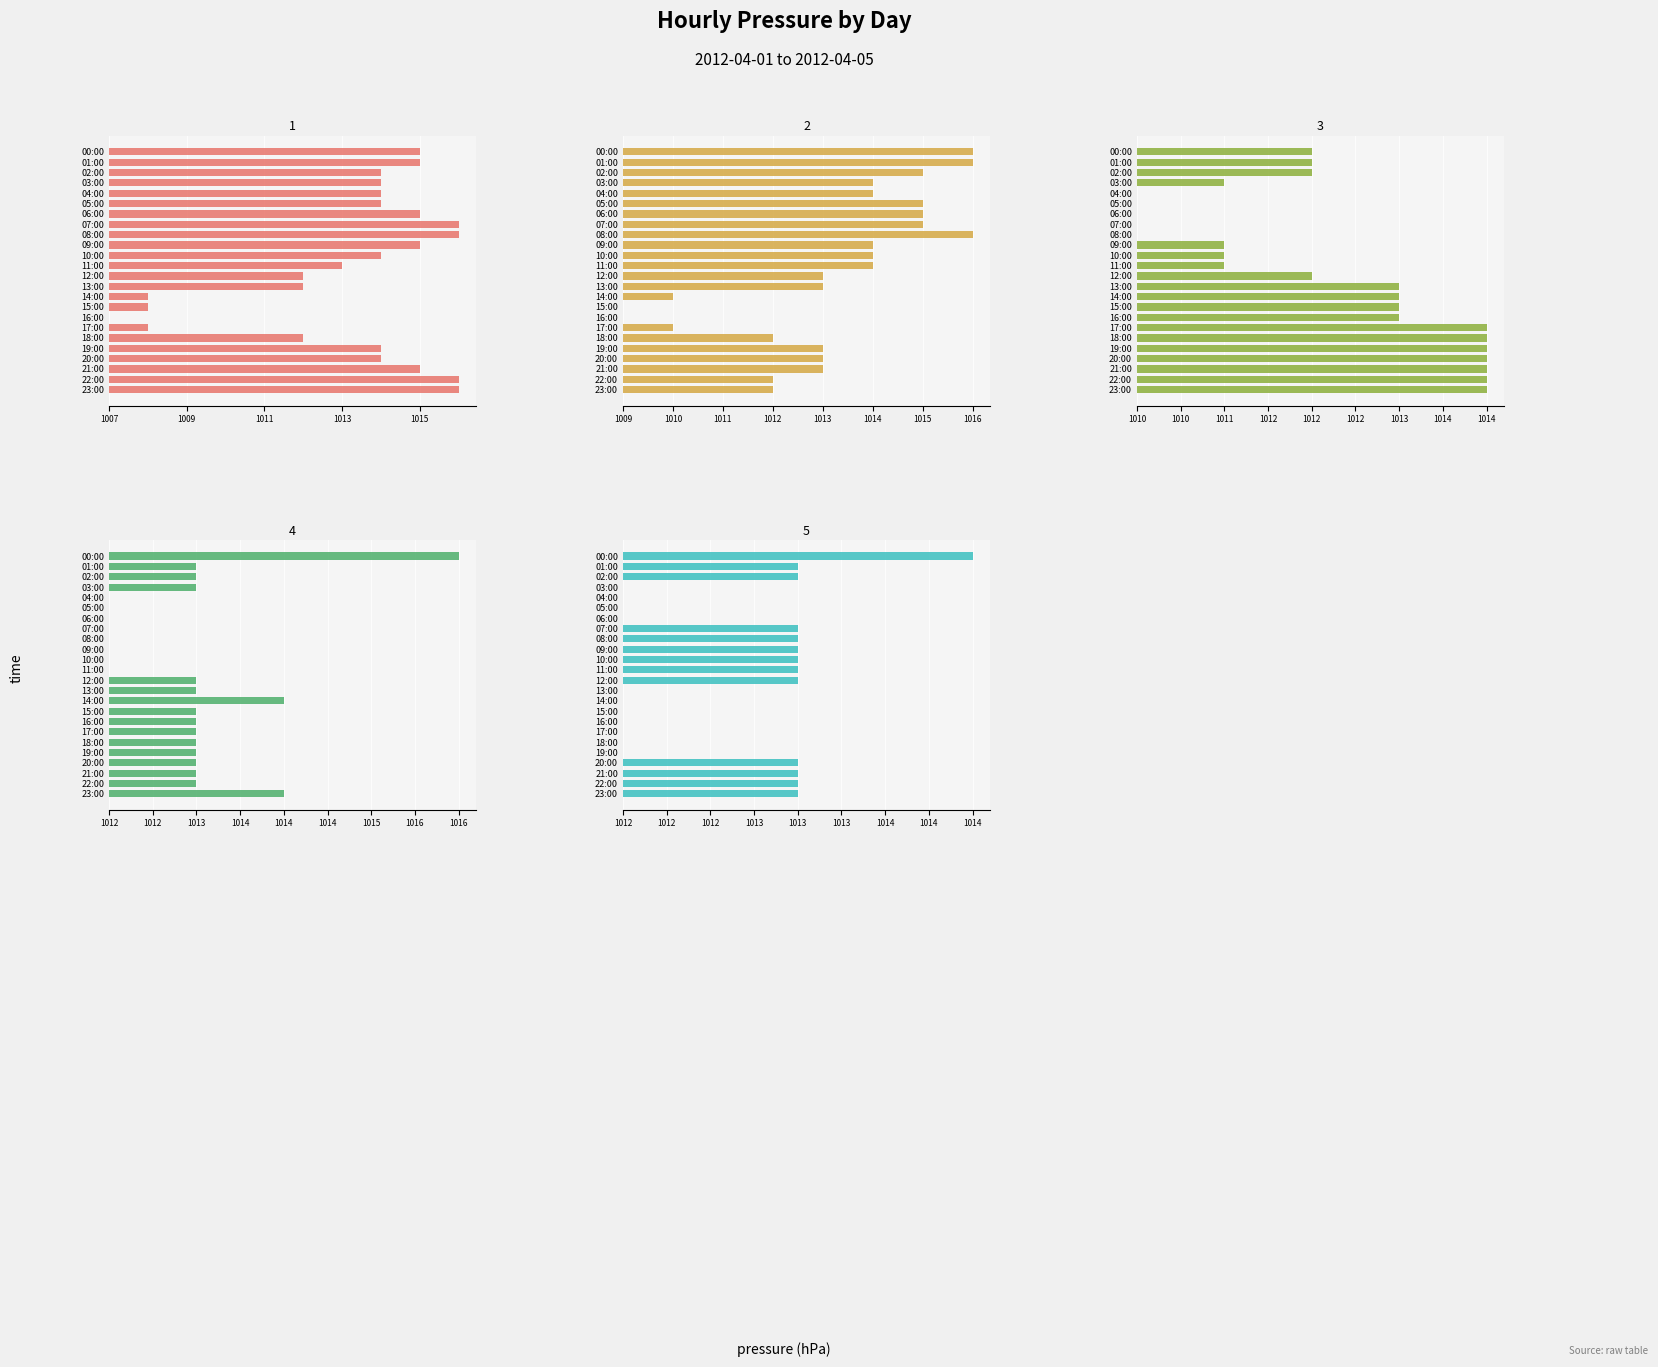

The Panel 4 (Apr 4) series shows -2 at 09:00. True or false?

False